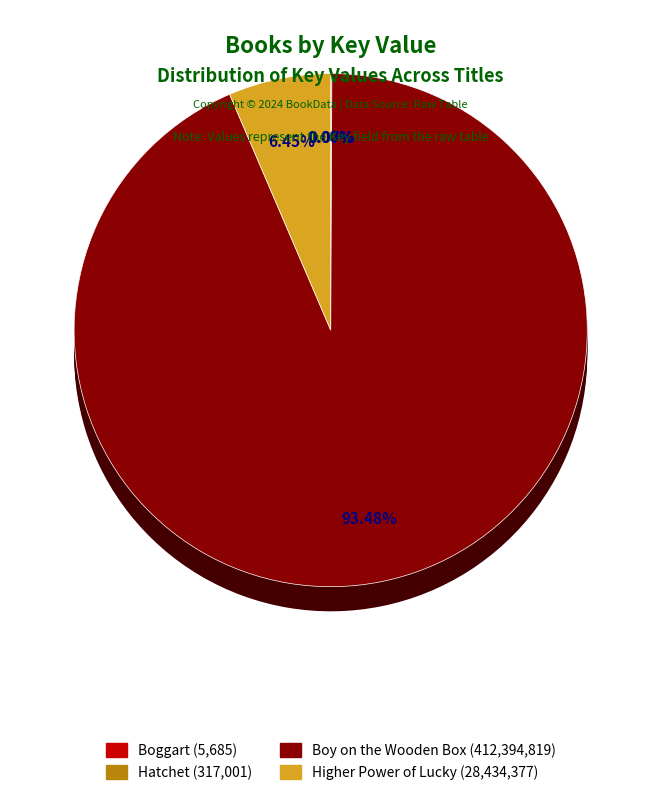

Rank the categories by value from highest to lowest.

Boy on the Wooden Box, Higher Power of Lucky, Hatchet, Boggart